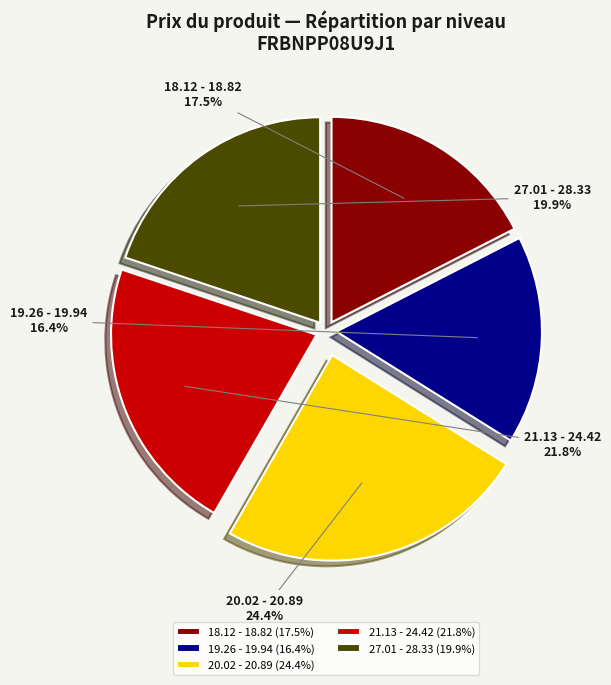

To the nearest percent, what is the difference between the largest and smallest slice percentages?

8%